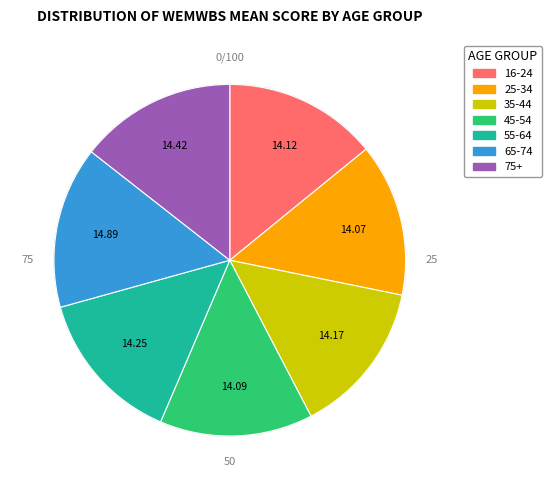

Combined, do 75+ and 16-24 account for over 50%?

No